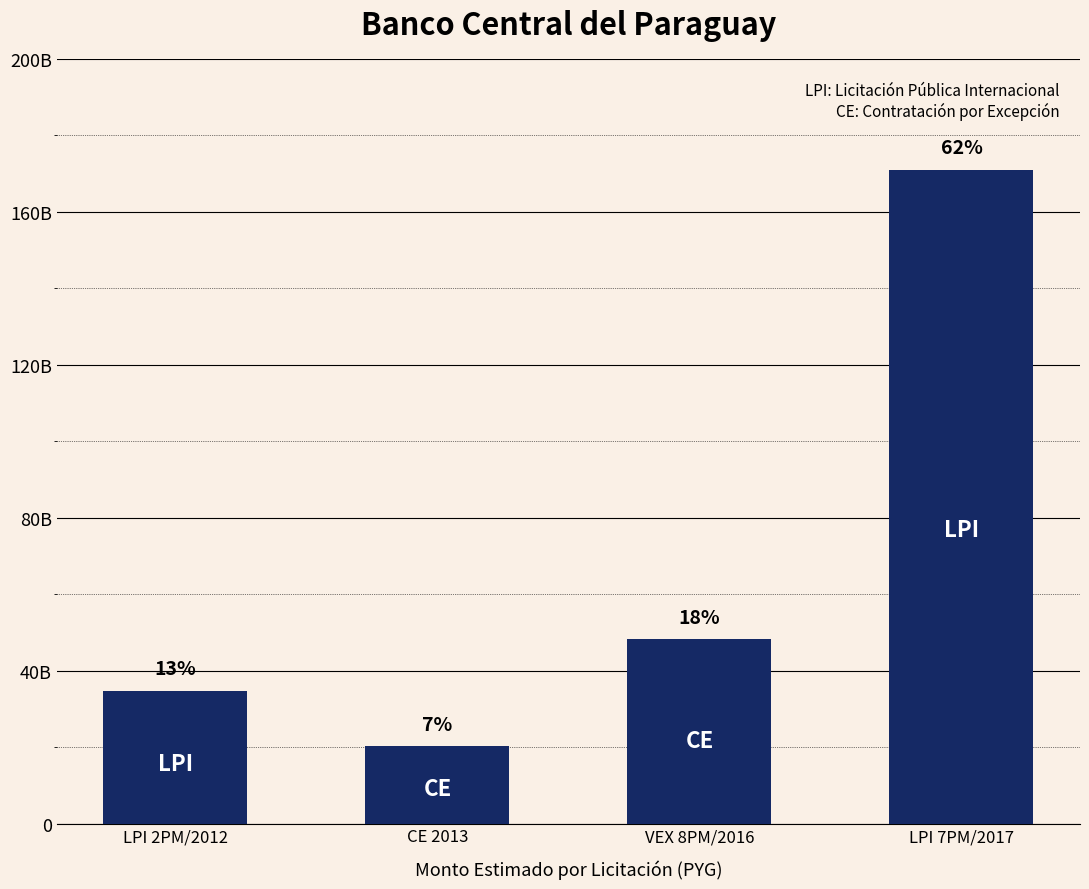

What is the value of the 1st bar from the left?

34680000000